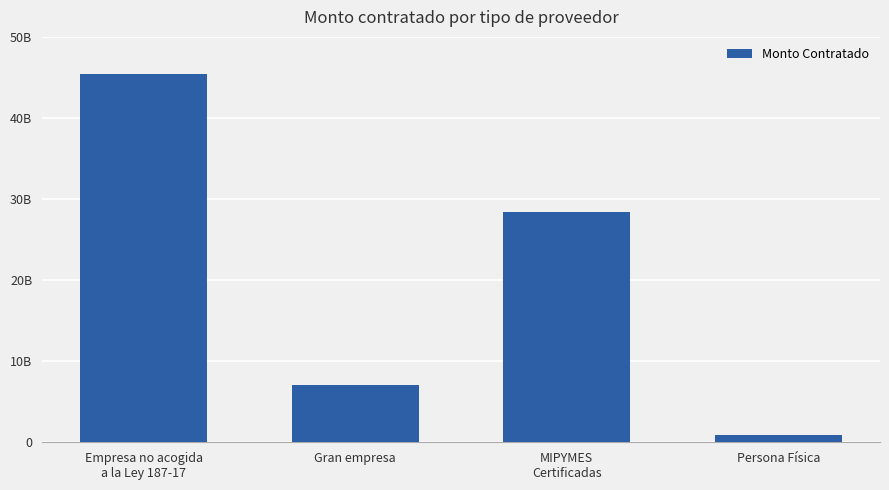

Does the chart contain stacked bars?

No